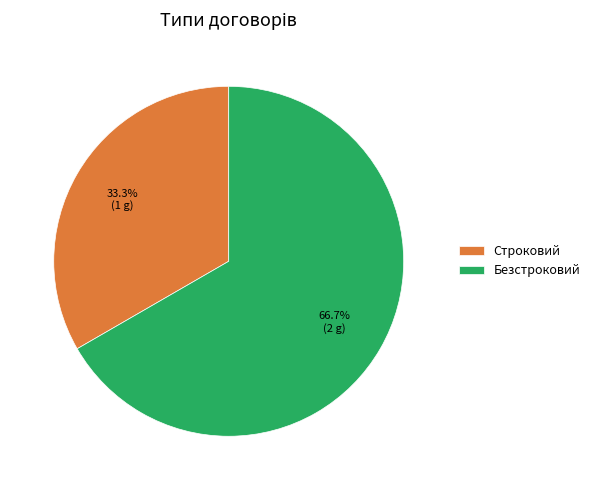

Which category has the smallest portion of the pie?

Строковий